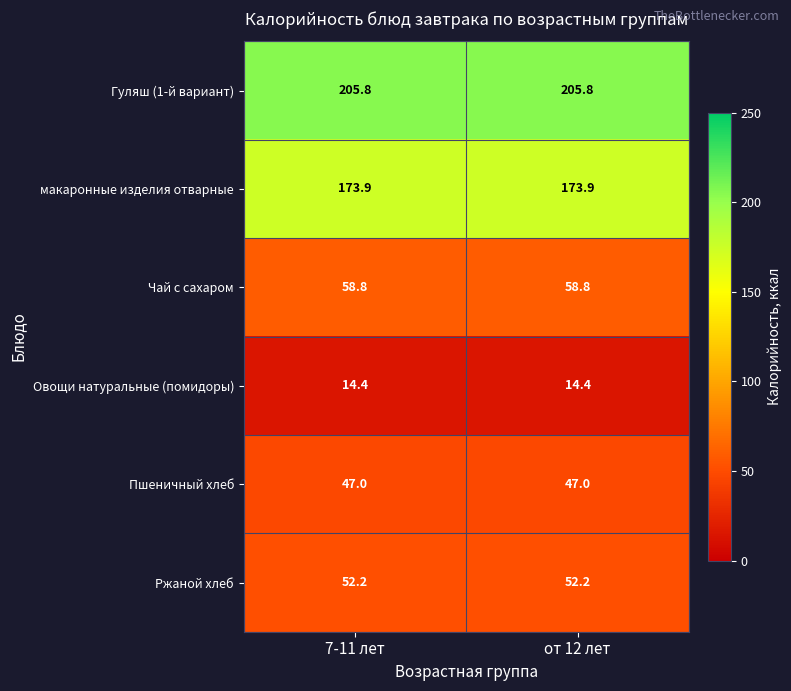

What is the spread (max minus min) of values at 7-11 лет?

191.4